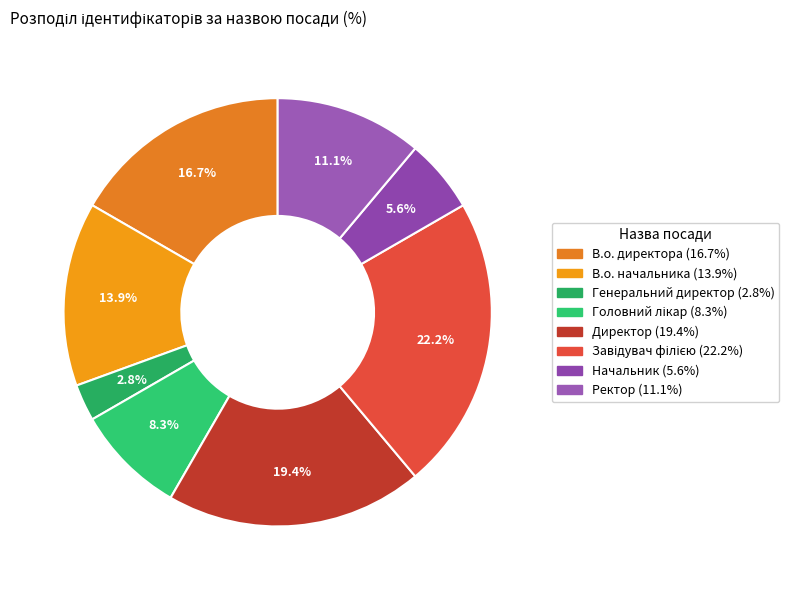

Between Начальник and В.о. начальника, which is larger?

В.о. начальника